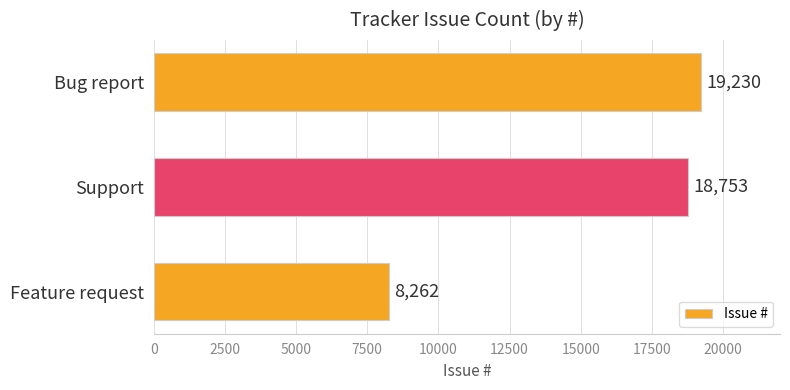

The value at Bug report is 19230. True or false?

True